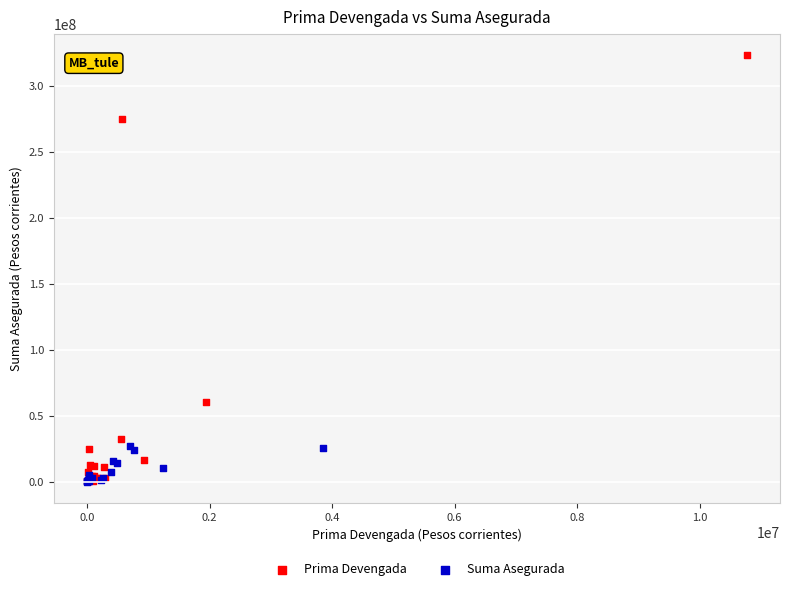

What are all the series names shown in the legend?

Prima Devengada, Suma Asegurada